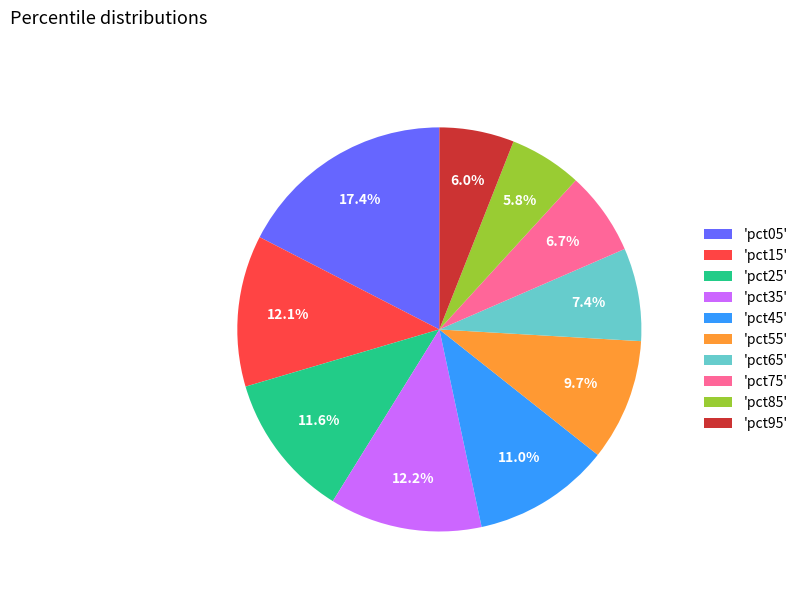

Between 'pct55' and 'pct35', which is larger?

'pct35'